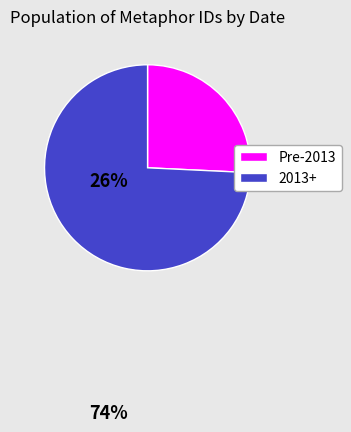

Is there any slice that represents more than half of the pie?

Yes